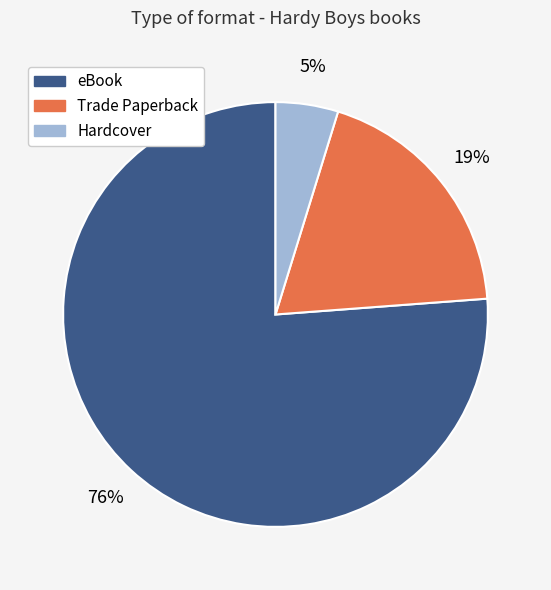

To the nearest percent, what is the difference between the largest and smallest slice percentages?

71%